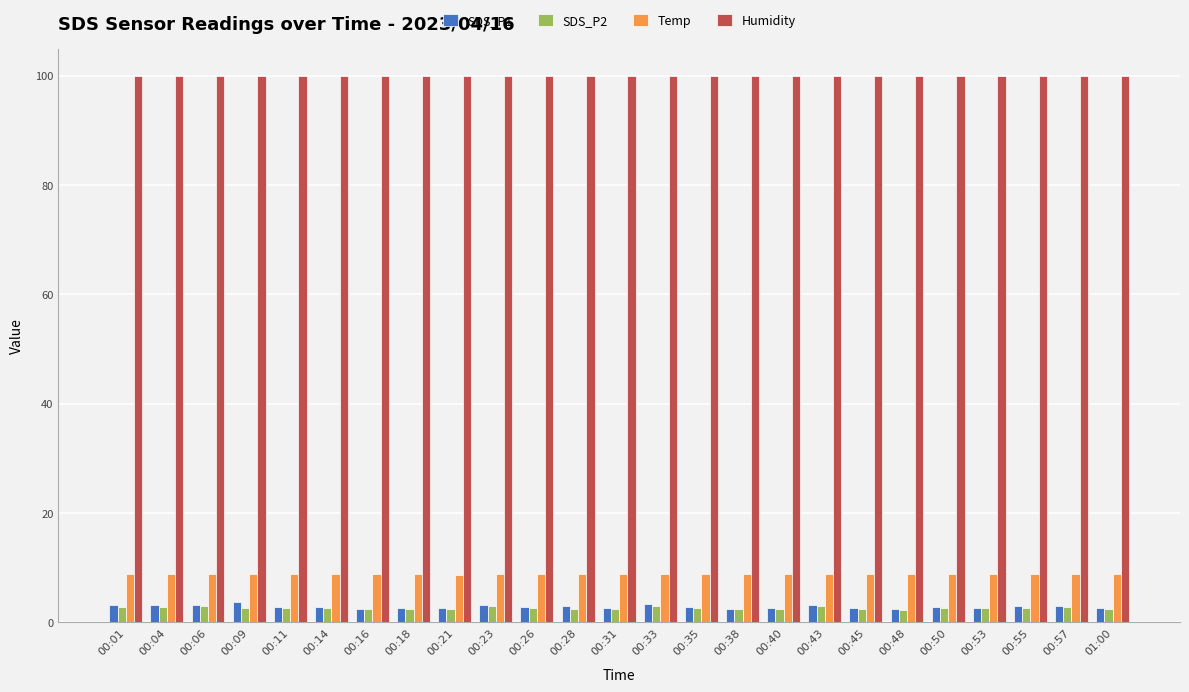

What is the difference between the second highest and second lowest values in the SDS_P1 series?

0.9